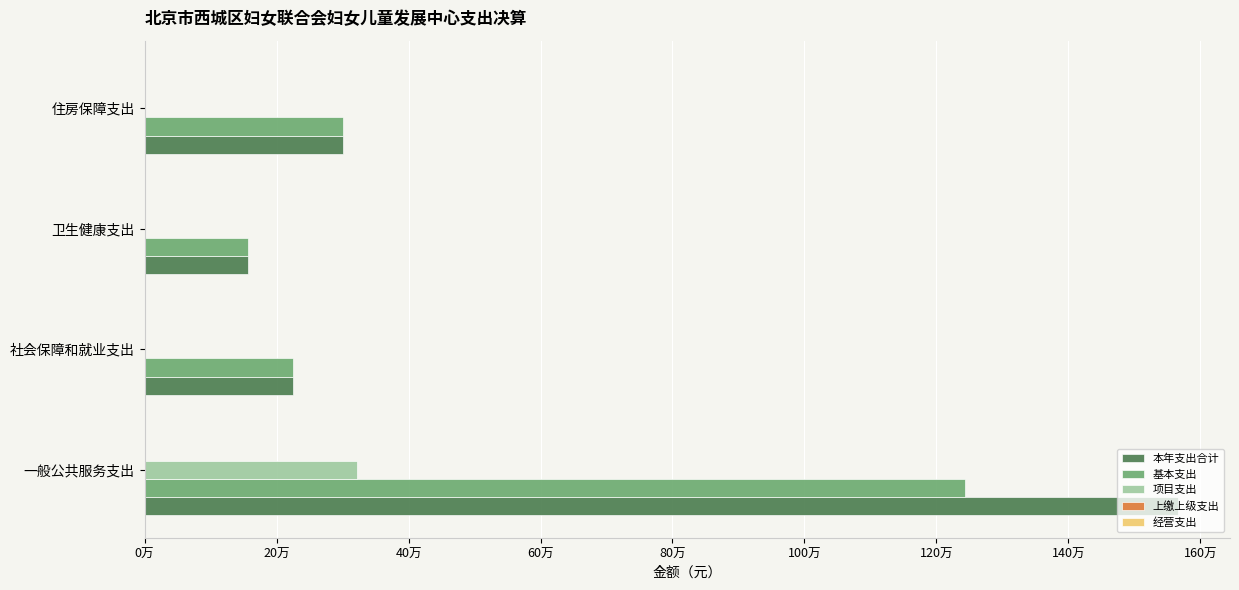

Which series has the largest range (max minus min)?

本年支出合计